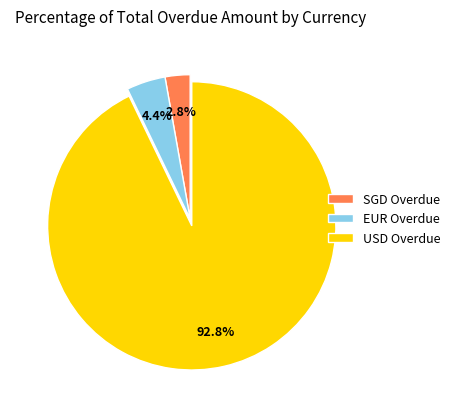

The USD Overdue slice represents 83% of the pie. True or false?

False